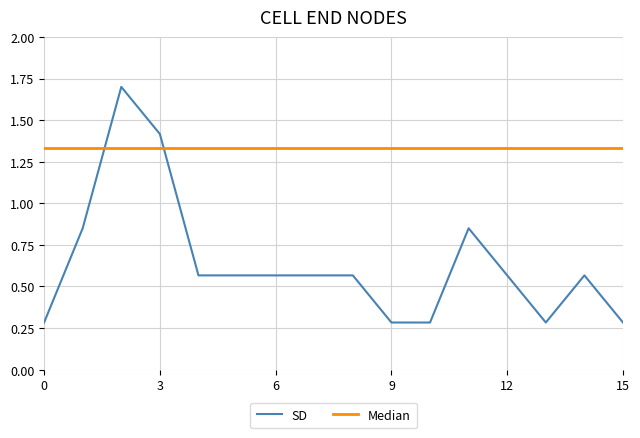

What is the minimum value shown in the chart?

0.3